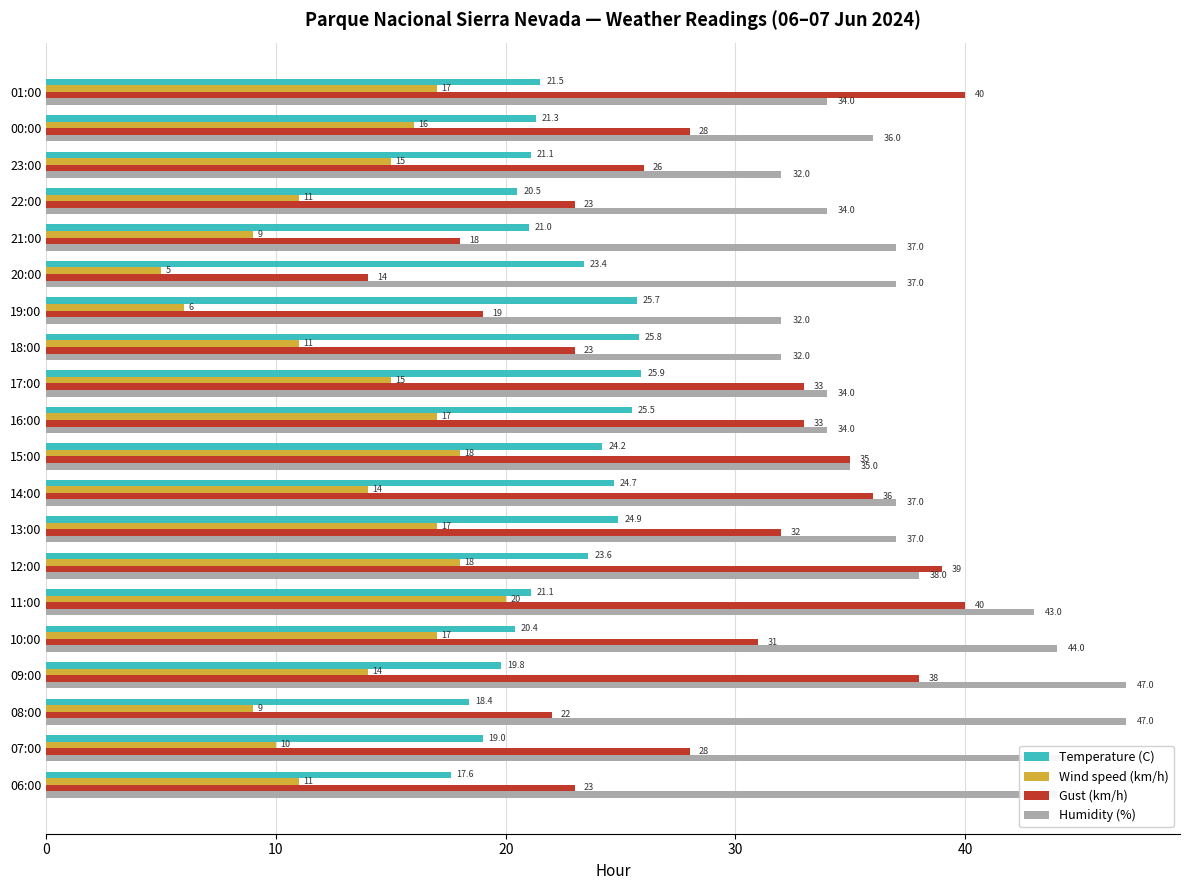

At which category does the chart reach its minimum across all series?

20:00